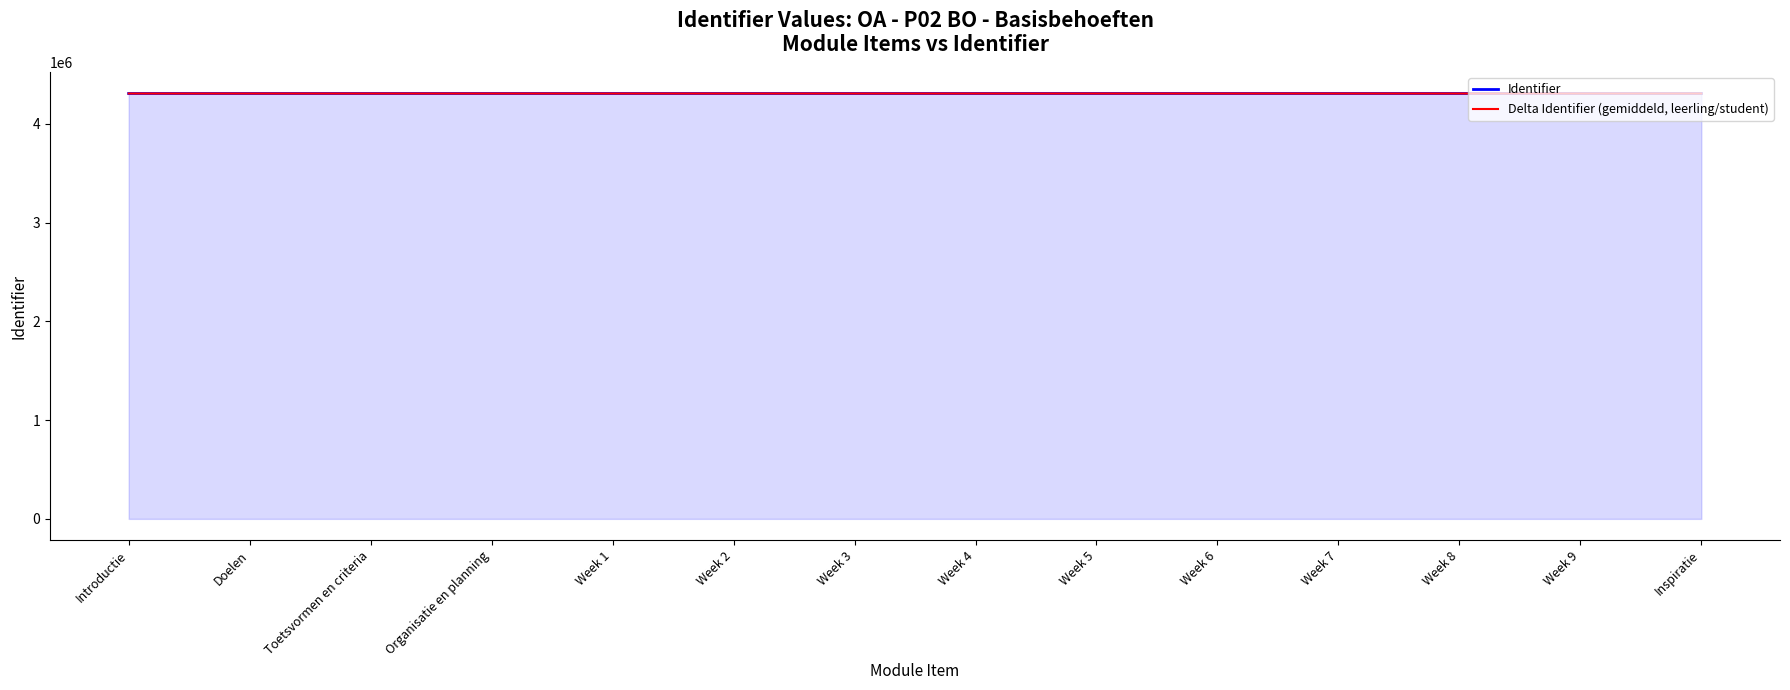

What is the difference between the Identifier values at Week 3 and Toetsvormen en criteria?

7.0